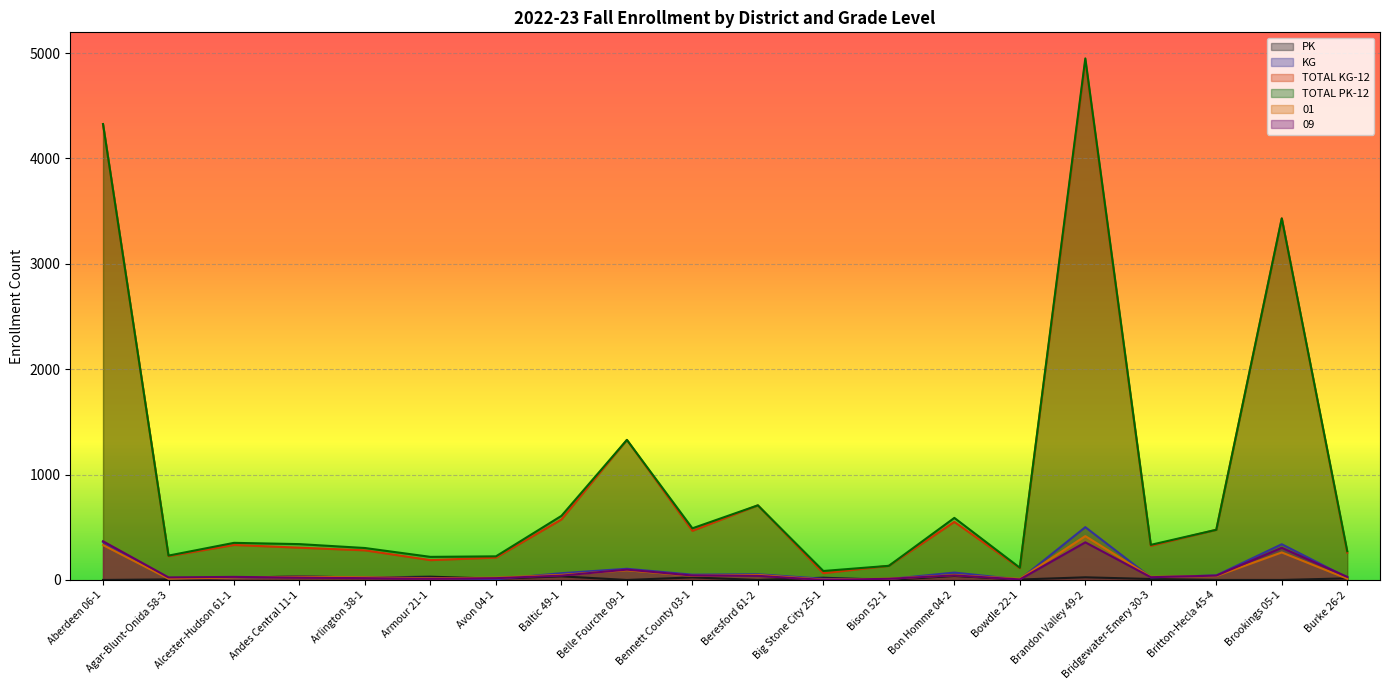

What is the difference between the maximum and second lowest values in the TOTAL PK-12 series?

4833